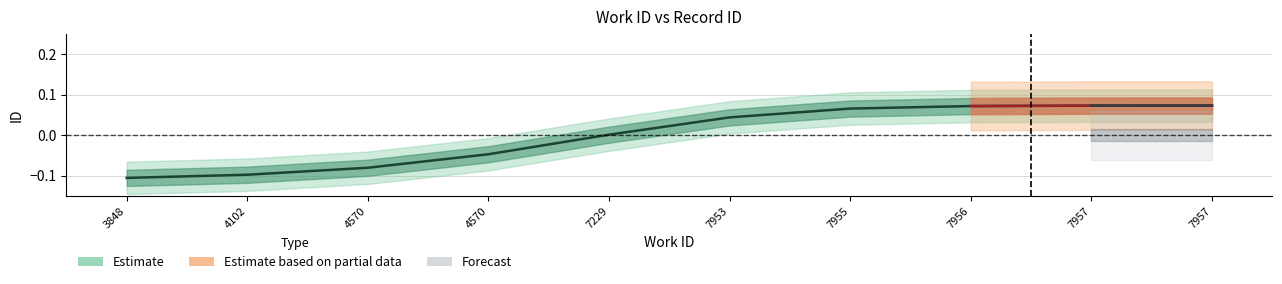

How many lines are shown in the chart?

1